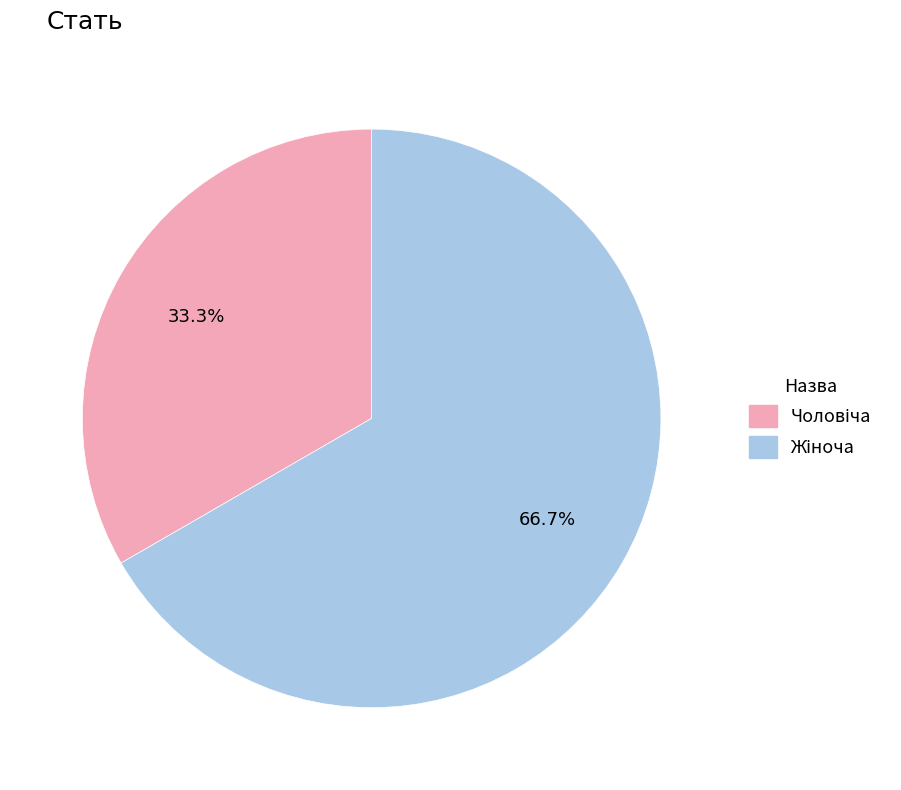

Does any single category account for the majority?

Yes